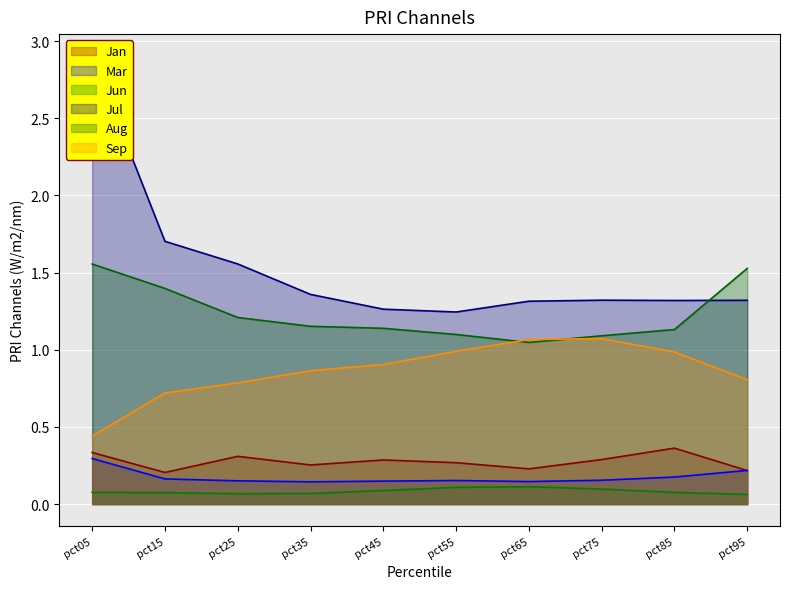

Is it true that Jan equals 0.4 at pct75?

False